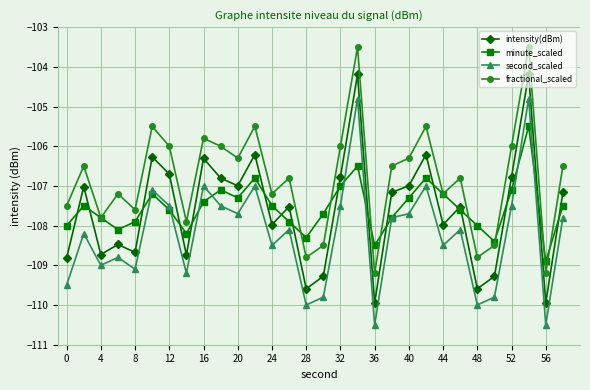

What is the minimum value shown in the chart?

-110.5